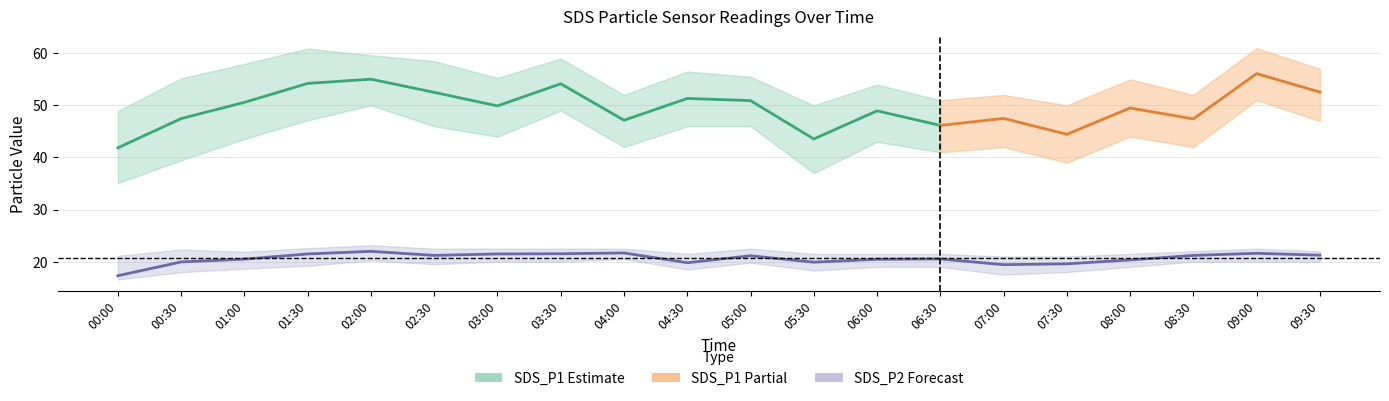

Reading left to right, transcribe all the data shown in this chart.

SDS_P1: 41.9	47.5	50.6	54.2	55.0	52.5	49.9	54.1	47.1	51.3	50.9	43.5	49.0	46.1	47.5	44.5	49.5	47.4	56.1	52.5
SDS_P1_upper: 48.9	55.2	58.0	60.9	59.6	58.5	55.2	59.0	52.0	56.5	55.5	50.0	54.0	51.0	52.0	50.0	55.0	52.0	61.0	57.0
SDS_P1_lower: 35.1	39.5	43.5	47.1	50.0	46.0	44.0	49.0	42.0	46.0	46.0	37.0	43.0	41.0	42.0	39.0	44.0	42.0	51.0	47.0
SDS_P2: 17.3	19.9	20.5	21.5	22.0	21.2	21.5	21.5	21.7	19.8	21.1	19.9	20.4	20.5	19.4	19.6	20.3	21.2	21.6	21.2
SDS_P2_upper: 21.1	22.3	21.9	22.6	23.1	22.5	22.5	22.5	22.5	21.5	22.5	21.5	21.5	21.5	21.0	21.0	21.5	22.0	22.5	22.0
SDS_P2_lower: 16.6	18.0	18.6	19.2	20.2	19.5	20.0	20.0	20.5	18.5	19.8	18.3	19.0	19.0	17.5	18.0	19.0	20.0	20.0	20.0